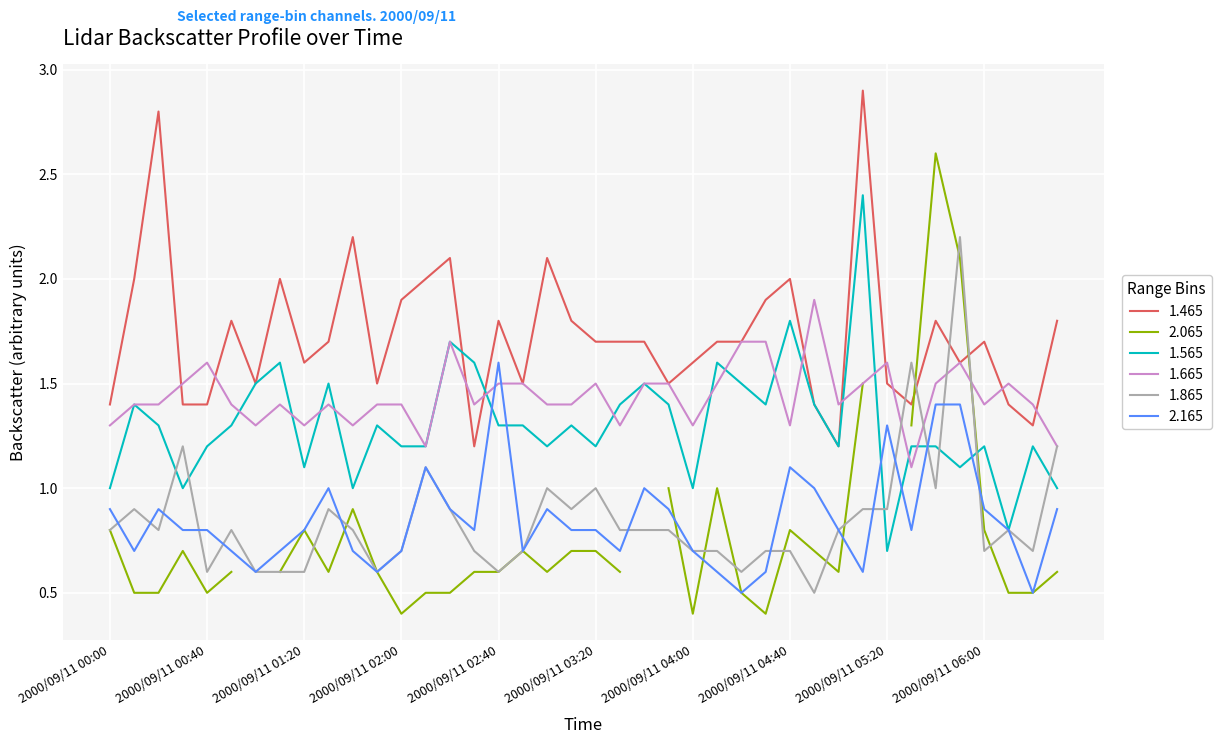

What is the average value of the 1.665 series?

1.4